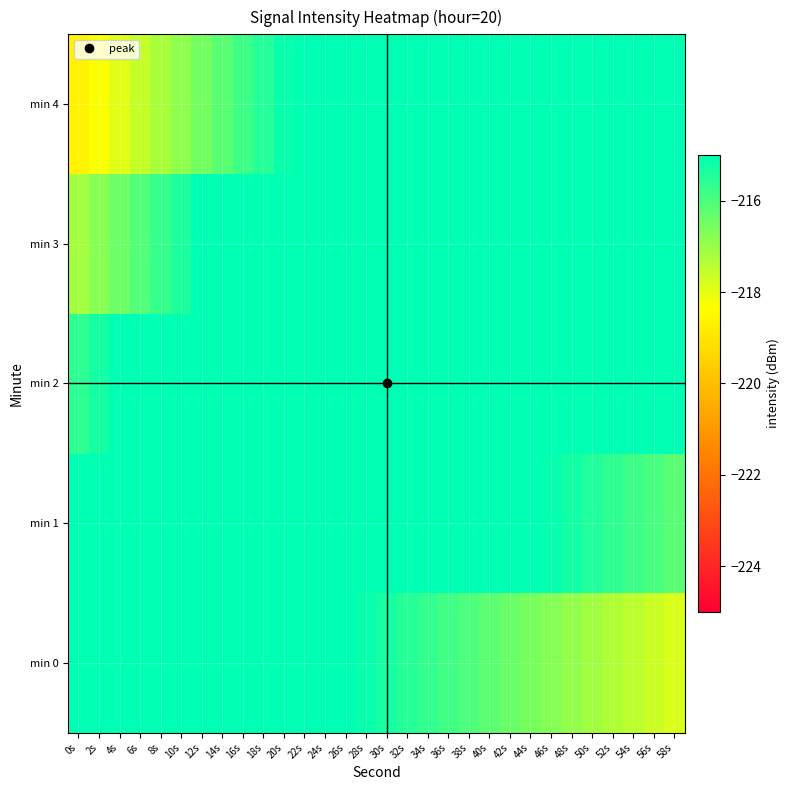

Reading left to right, list all the values displayed in this chart.

min 0: 0s=-212.6	2s=-212.8	4s=-213.0	6s=-213.1	8s=-213.3	10s=-213.5	12s=-213.7	14s=-213.9	16s=-214.0	18s=-214.2	20s=-214.4	22s=-214.6	24s=-214.8	26s=-214.9	28s=-215.1	30s=-215.3	32s=-215.5	34s=-215.7	36s=-215.9	38s=-216.0	40s=-216.2	42s=-216.4	44s=-216.6	46s=-216.8	48s=-216.9	50s=-217.1	52s=-217.3	54s=-217.5	56s=-217.7	58s=-217.8
min 1: 0s=-214.1	2s=-213.8	4s=-213.4	6s=-213.1	8s=-212.7	10s=-212.3	12s=-212.0	14s=-212.2	16s=-212.4	18s=-212.5	20s=-212.7	22s=-212.9	24s=-213.1	26s=-213.3	28s=-213.4	30s=-213.6	32s=-213.8	34s=-214.0	36s=-214.2	38s=-214.3	40s=-214.5	42s=-214.7	44s=-214.9	46s=-215.1	48s=-215.3	50s=-215.4	52s=-215.6	54s=-215.8	56s=-216.0	58s=-216.2
min 2: 0s=-215.6	2s=-215.3	4s=-214.9	6s=-214.6	8s=-214.2	10s=-213.9	12s=-213.5	14s=-213.2	16s=-212.8	18s=-212.5	20s=-212.1	22s=-211.7	24s=-211.4	26s=-211.6	28s=-211.8	30s=-211.9	32s=-212.1	34s=-212.3	36s=-212.5	38s=-212.7	40s=-212.8	42s=-213.0	44s=-213.2	46s=-213.4	48s=-213.6	50s=-213.7	52s=-213.9	54s=-214.1	56s=-214.3	58s=-214.5
min 3: 0s=-217.1	2s=-216.8	4s=-216.4	6s=-216.1	8s=-215.7	10s=-215.4	12s=-215.0	14s=-214.7	16s=-214.3	18s=-214.0	20s=-213.6	22s=-213.3	24s=-212.9	26s=-212.6	28s=-212.2	30s=-211.9	32s=-211.5	34s=-211.1	36s=-210.8	38s=-211.0	40s=-211.2	42s=-211.3	44s=-211.5	46s=-211.7	48s=-211.9	50s=-212.1	52s=-212.2	54s=-212.4	56s=-212.6	58s=-212.8
min 4: 0s=-218.7	2s=-218.3	4s=-217.9	6s=-217.6	8s=-217.2	10s=-216.9	12s=-216.5	14s=-216.2	16s=-215.8	18s=-215.5	20s=-215.1	22s=-214.8	24s=-214.4	26s=-214.1	28s=-213.7	30s=-213.4	32s=-213.0	34s=-212.7	36s=-212.3	38s=-212.0	40s=-211.6	42s=-211.3	44s=-210.9	46s=-210.5	48s=-210.2	50s=-210.4	52s=-210.6	54s=-210.7	56s=-210.9	58s=-211.1